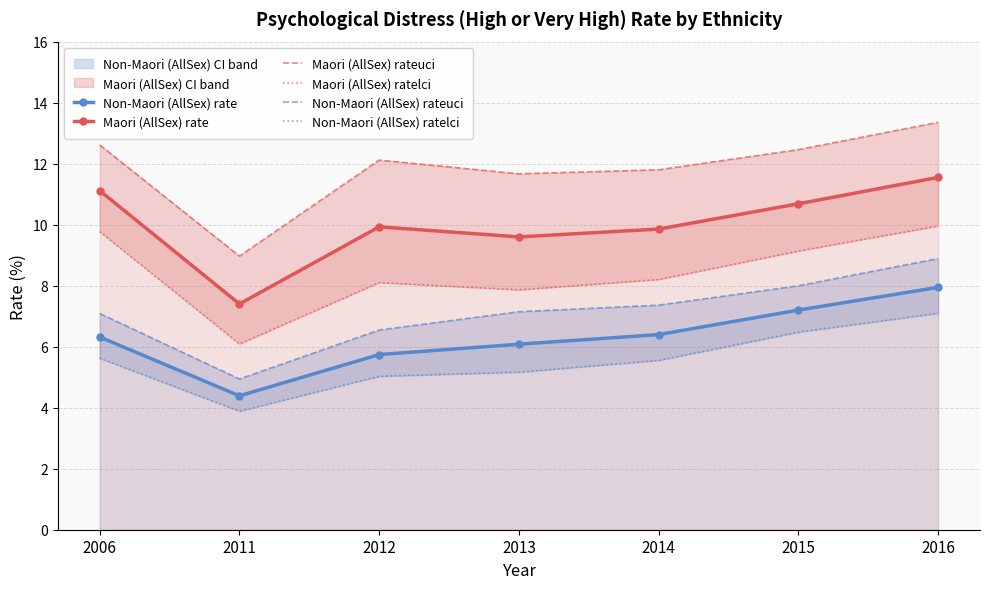

True or false: Non-Maori (AllSex) rate and Non-Maori (AllSex) ratelci cross at least once.

False